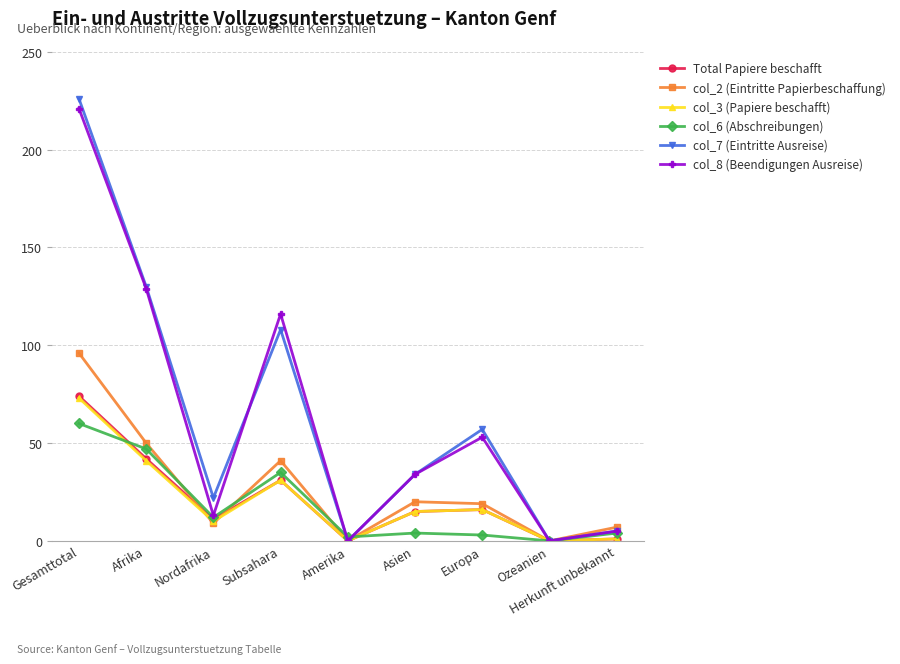

Where is the first local maximum for col_6 (Abschreibungen)?

Subsahara